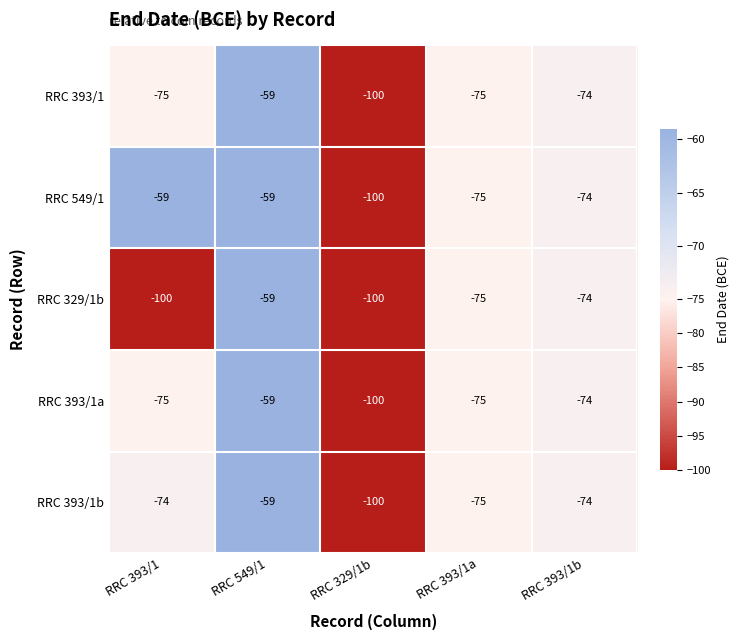

Between RRC 393/1 and RRC 329/1b, which series saw the biggest shift?

RRC 549/1